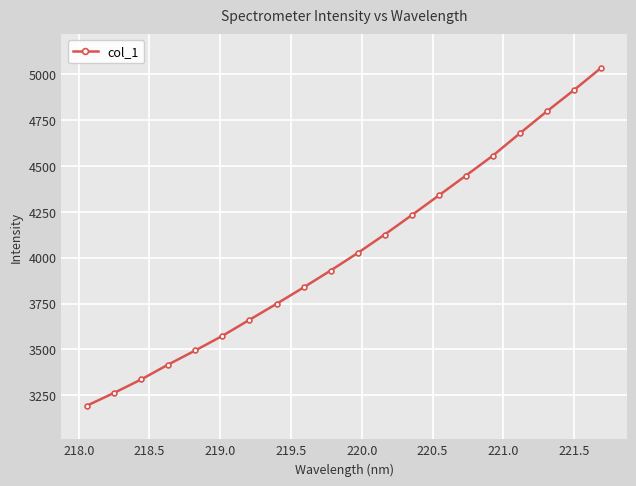

True or false: the data has more than 2 interior local peaks.

False